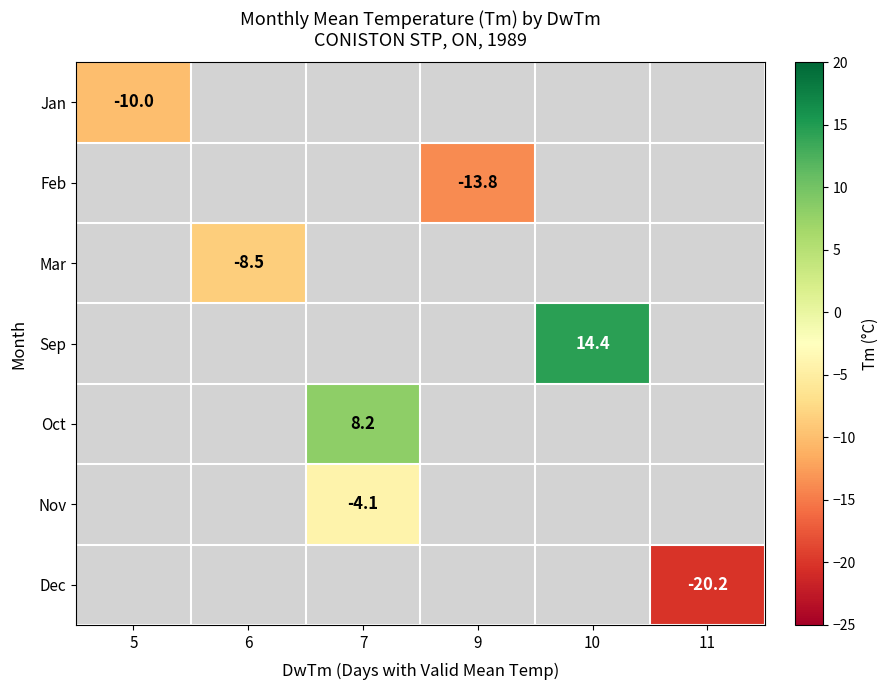

The value of Mar at 6 is -8.5. True or false?

True